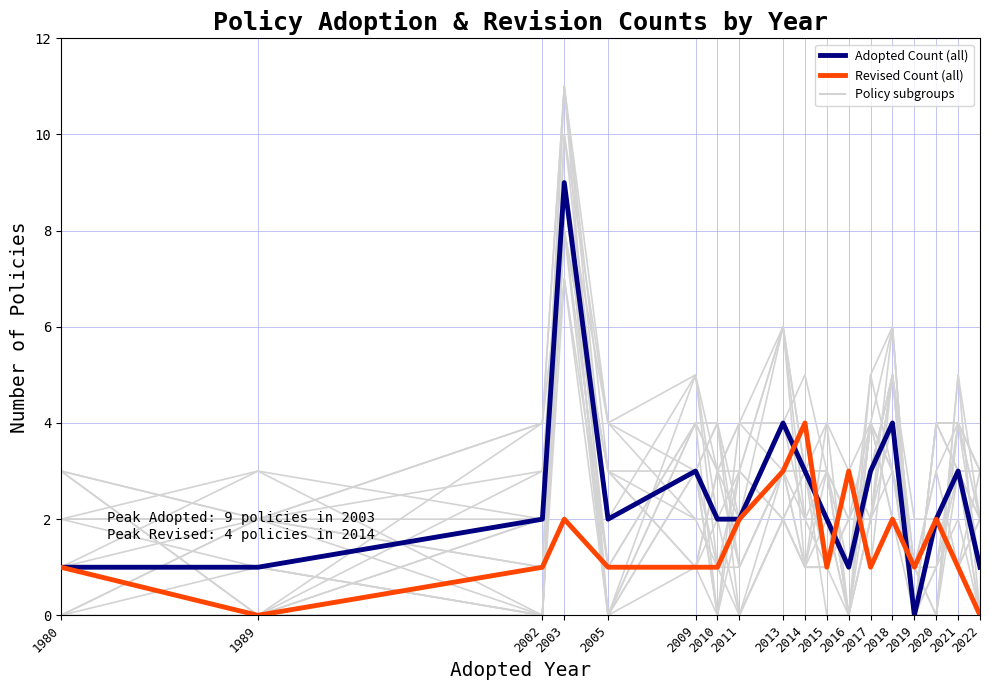

Which series has the widest spread of values?

Adopted Count (all)